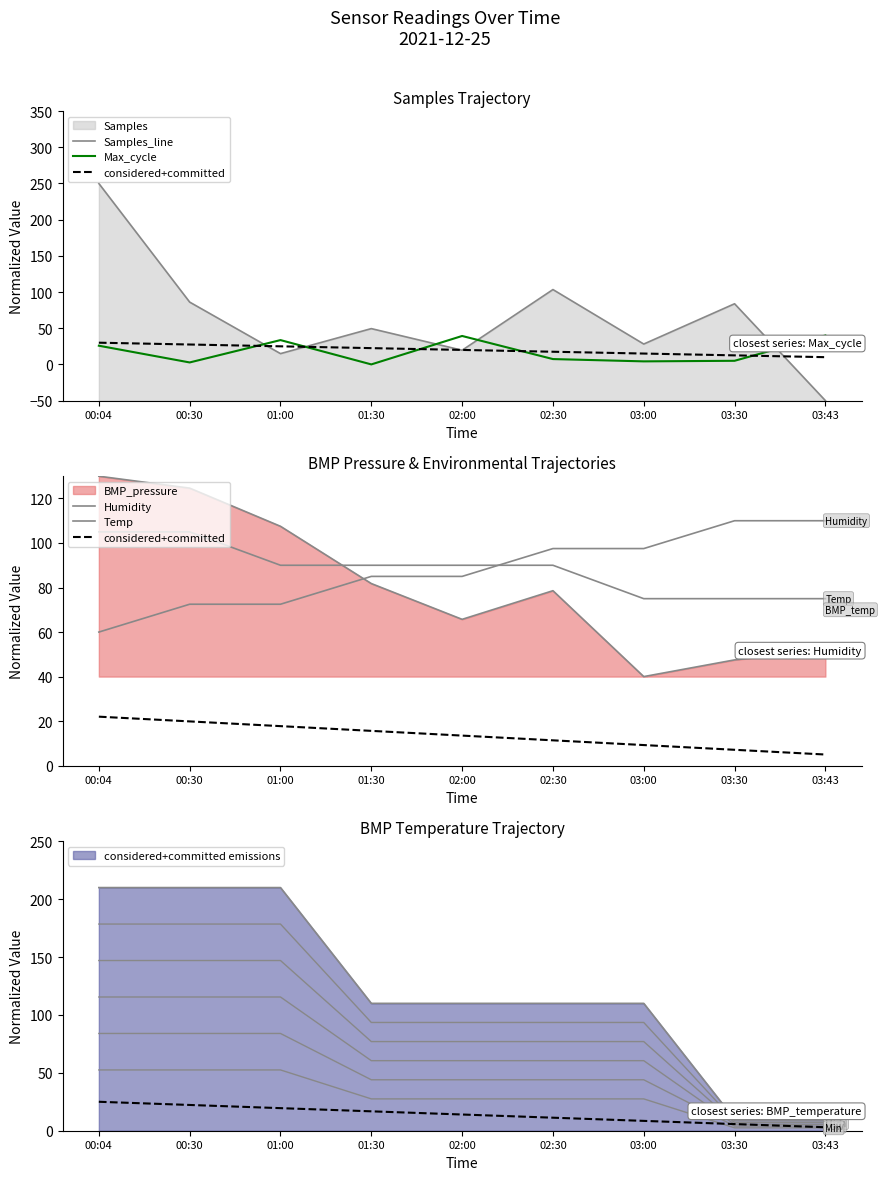

Is it true that BMP_pressure equals 39.4 at 02:30?

False